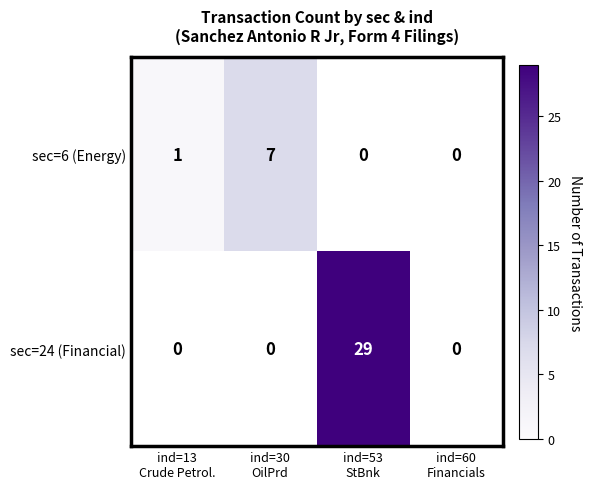

What is the difference between the maximum and minimum values in the sec=24 (Financial) series?

29